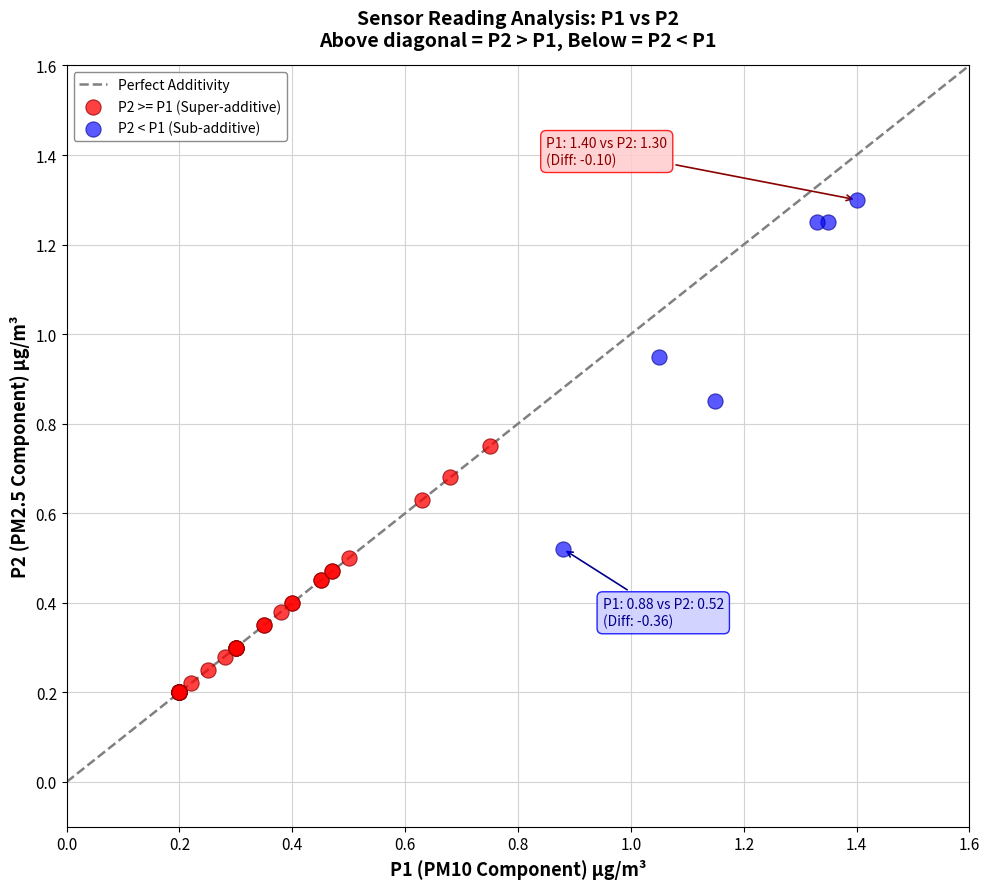

Which series reaches the maximum Y coordinate?

P2 < P1 (Sub-additive)